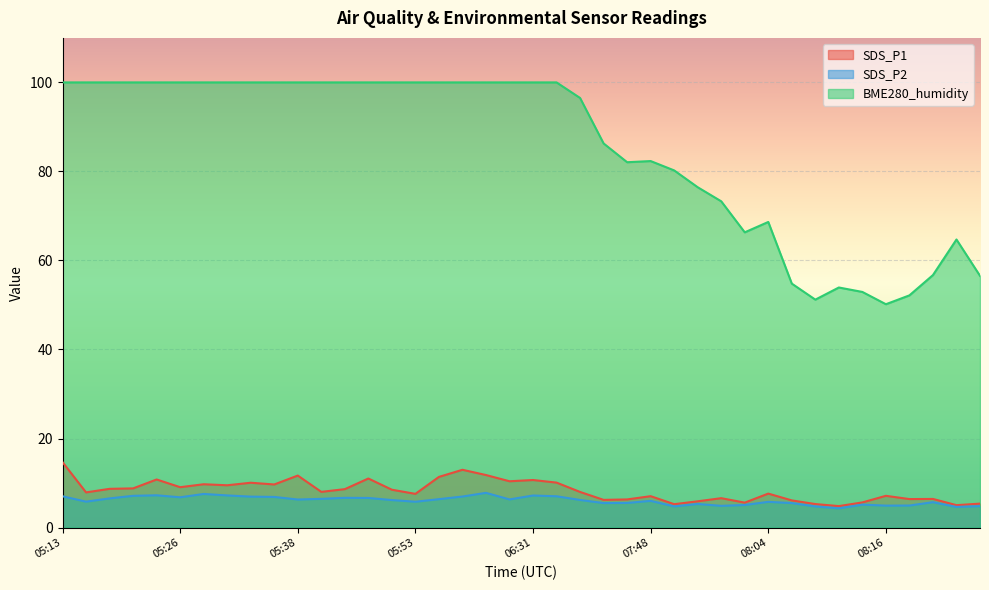

What is the value of the SDS_P2 point at the 11th from the left?

6.3